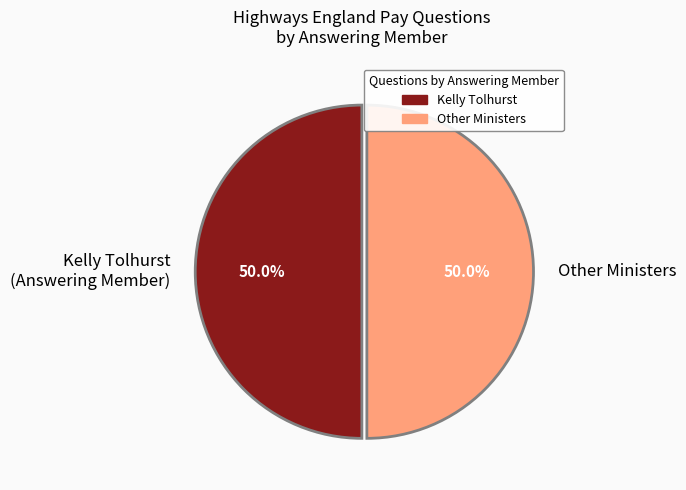

What percentage is NOT represented by Other Ministers?

50.0%